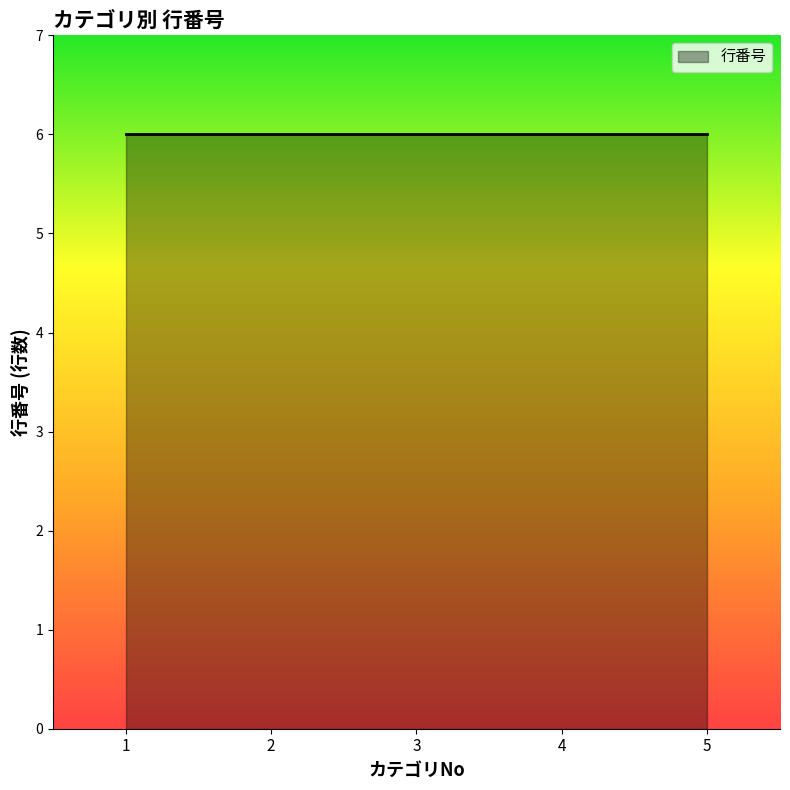

How many series are shown in this chart?

1